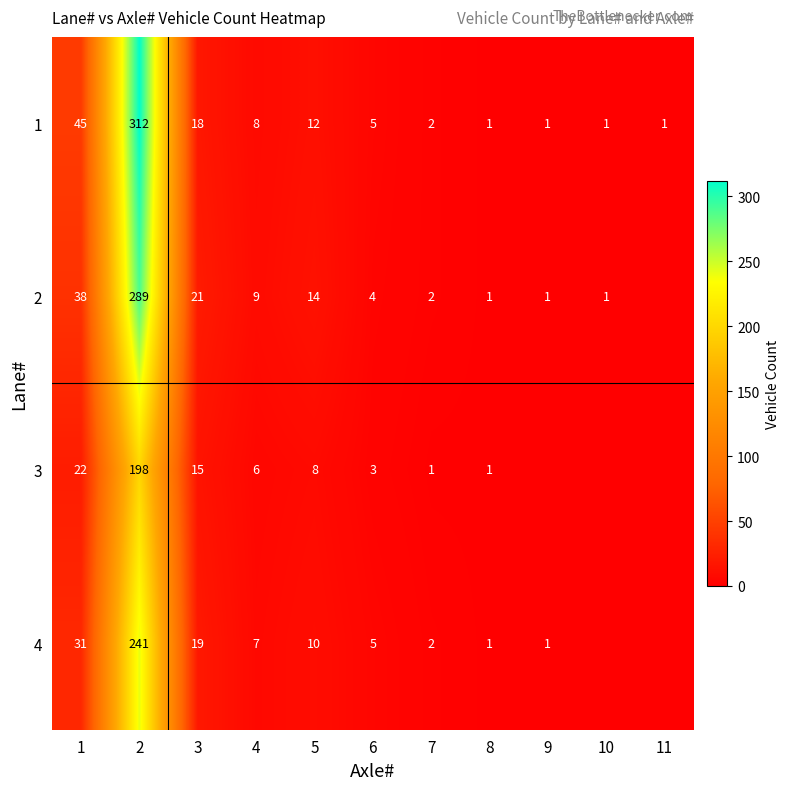

How many data points does each series have?

11